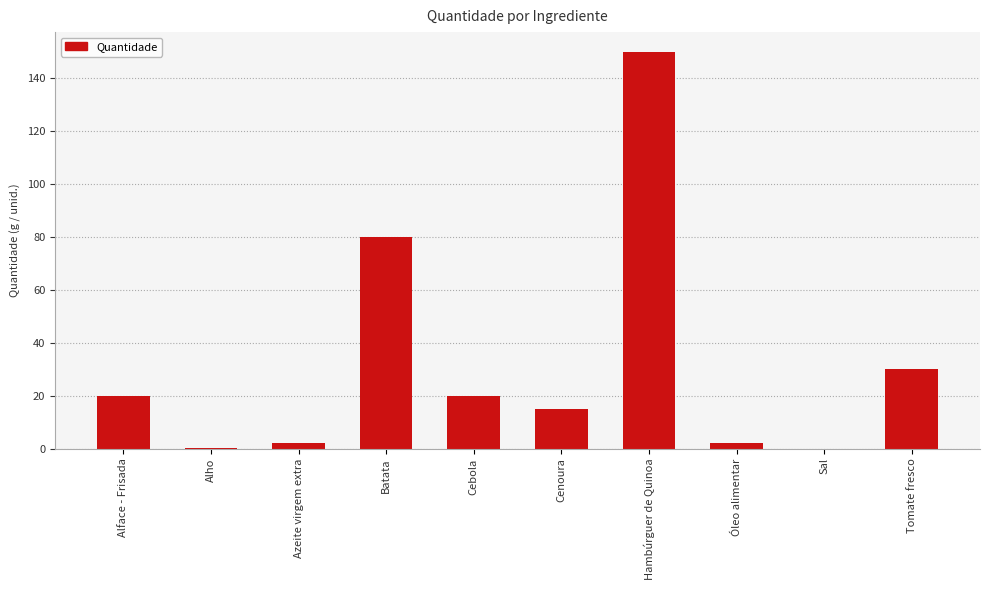

Is it true that the value at Hambúrguer de Quinoa is 150.0?

True